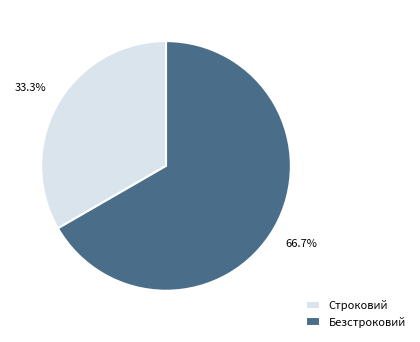

True or false: Строковий accounts for 33% of the total.

True